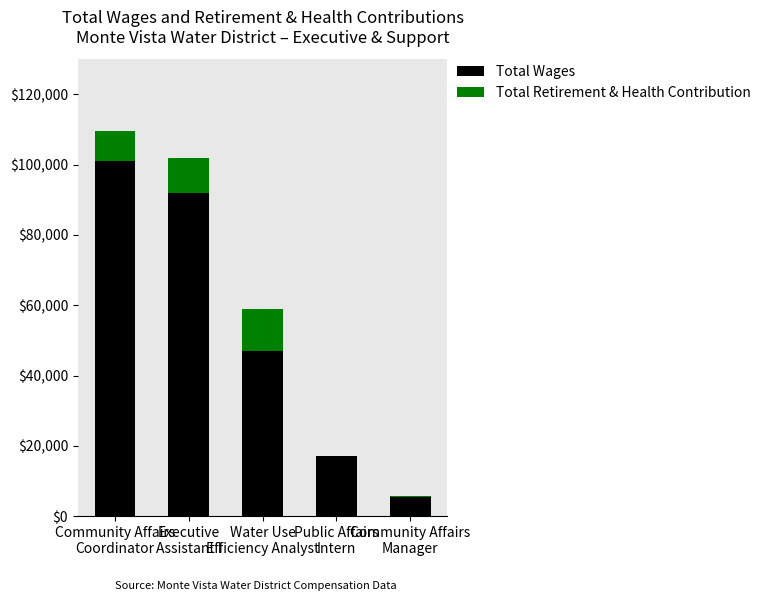

What are all the series names shown in the legend?

Total Wages, Total Retirement & Health Contribution